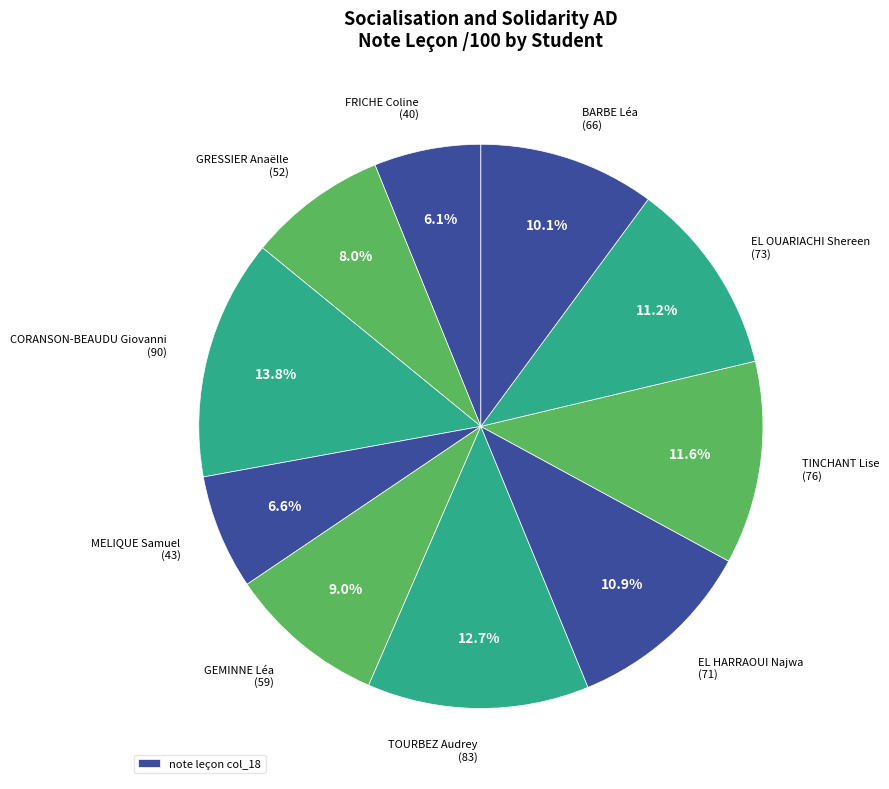

Count the number of slices in the pie.

10